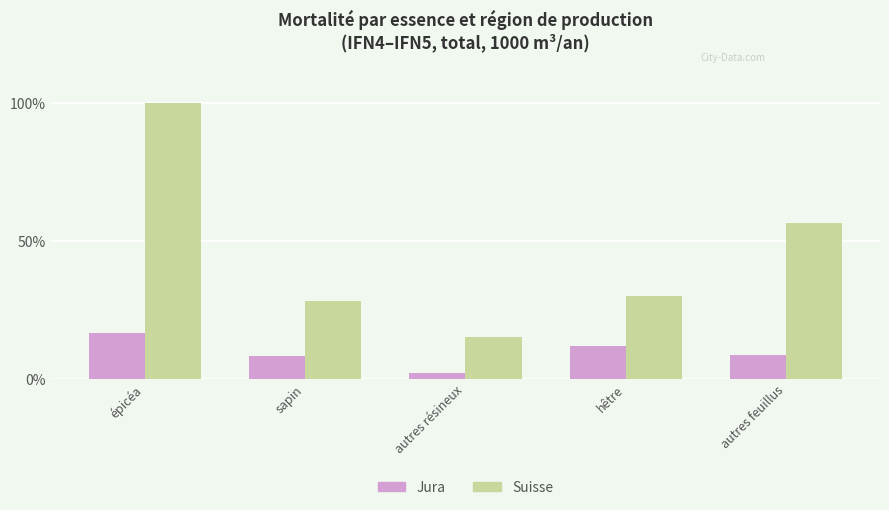

Does the chart contain any negative values?

No